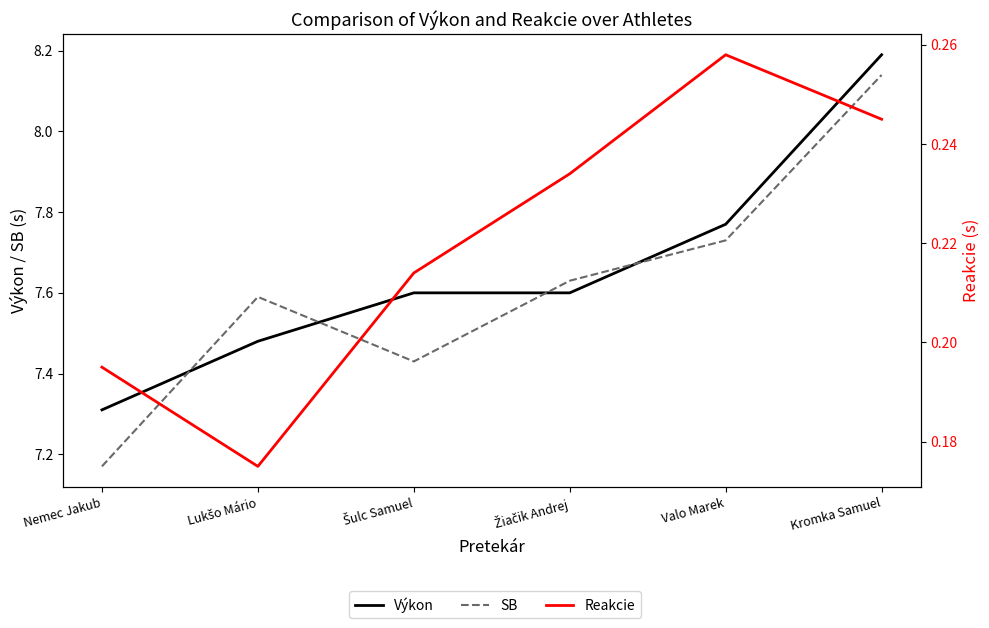

At which label is Reakcie closest to 0?

Lukšo Mário